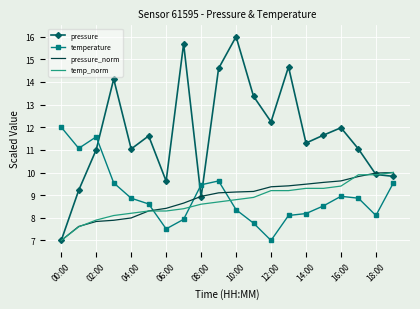

Which series has the largest range (max minus min)?

pressure